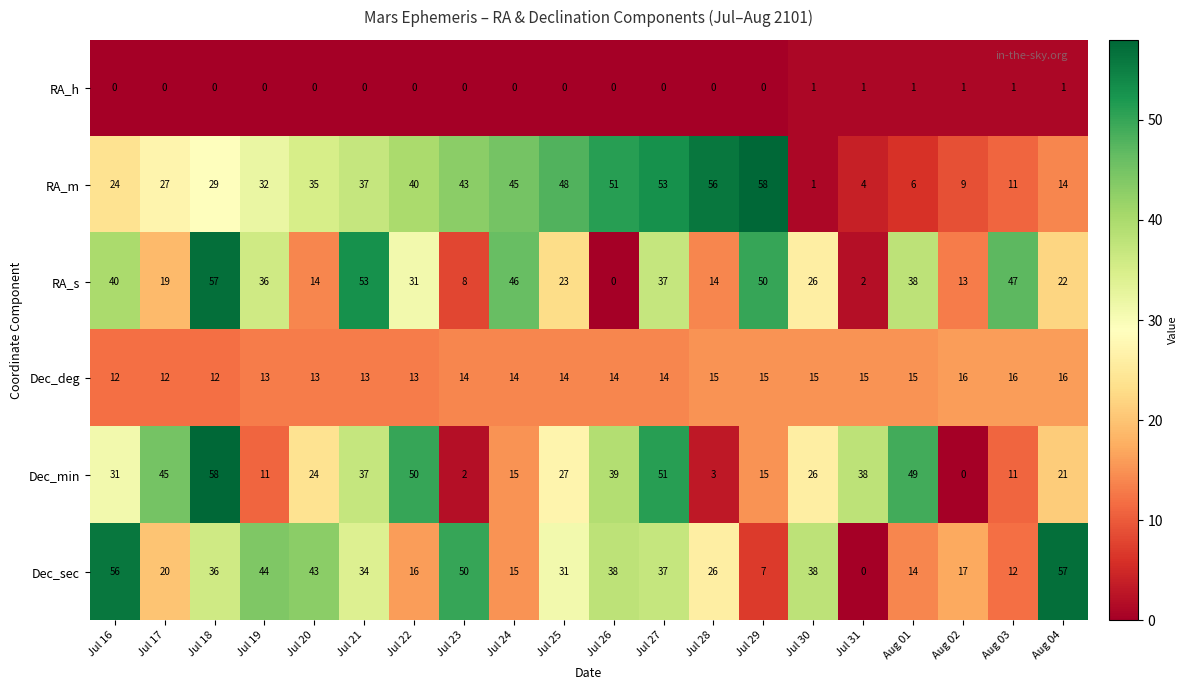

What is the maximum value shown in the chart?

58